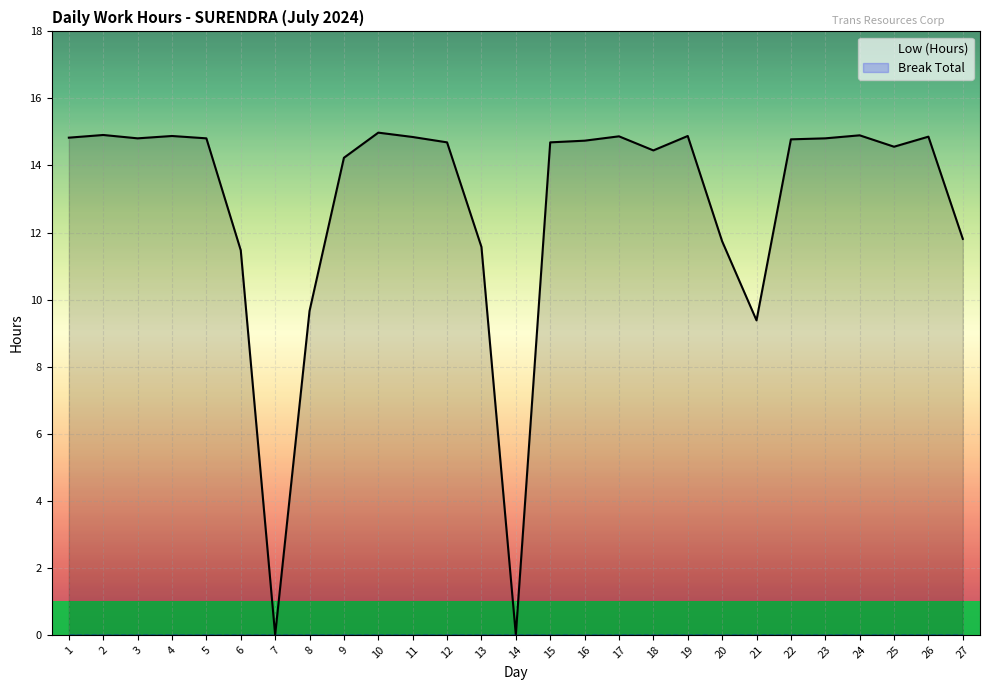

The Low (Hours) series shows 9.7 at 8. True or false?

True